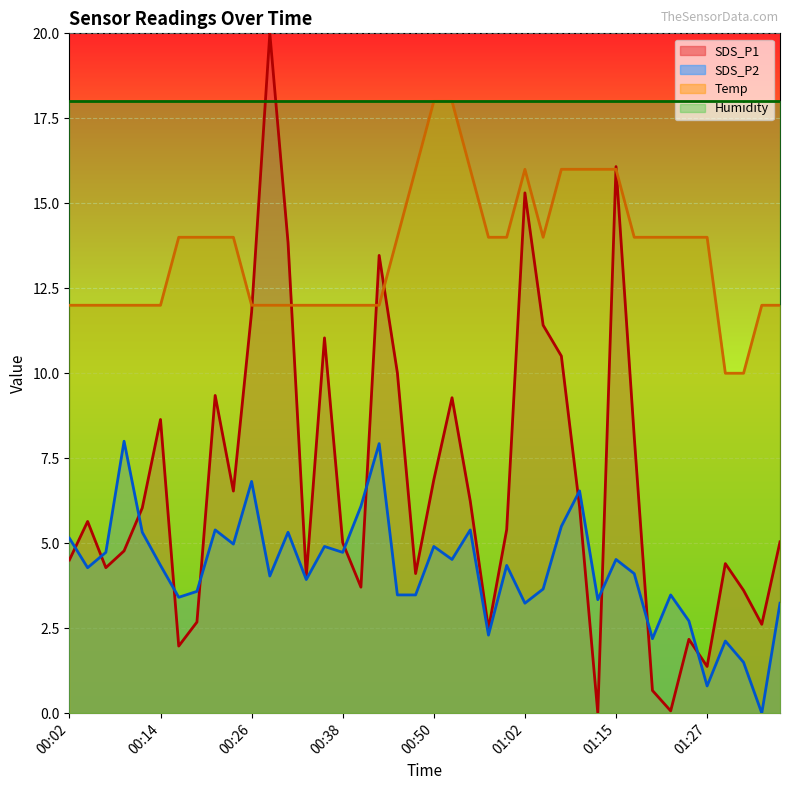

Is the value of Temp at 01:29 greater than the value of SDS_P1 at 00:38?

Yes